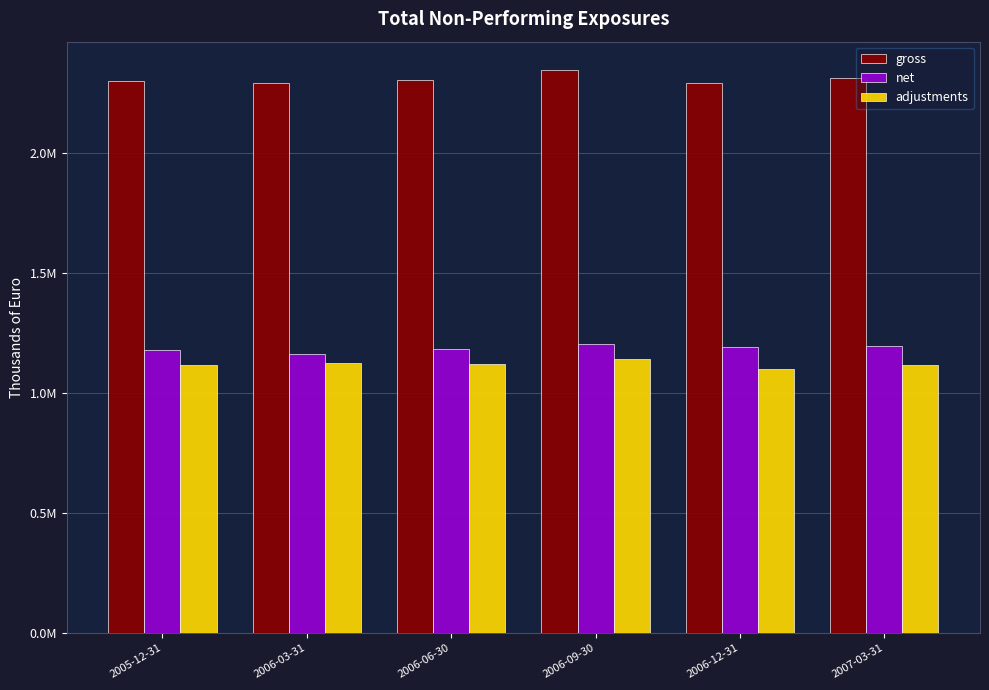

Which category has the highest value in the gross series?

2006-09-30